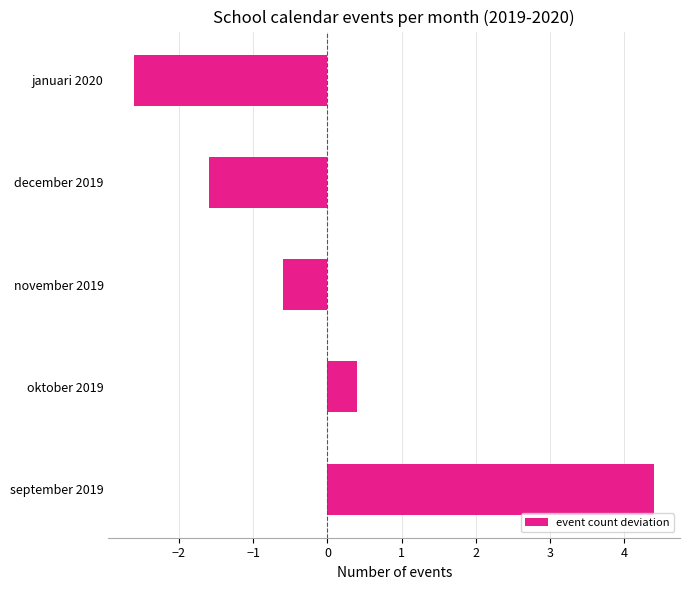

Reading bottom to top, transcribe all the data shown in this chart.

september 2019=4.4	oktober 2019=0.4	november 2019=-0.6	december 2019=-1.6	januari 2020=-2.6